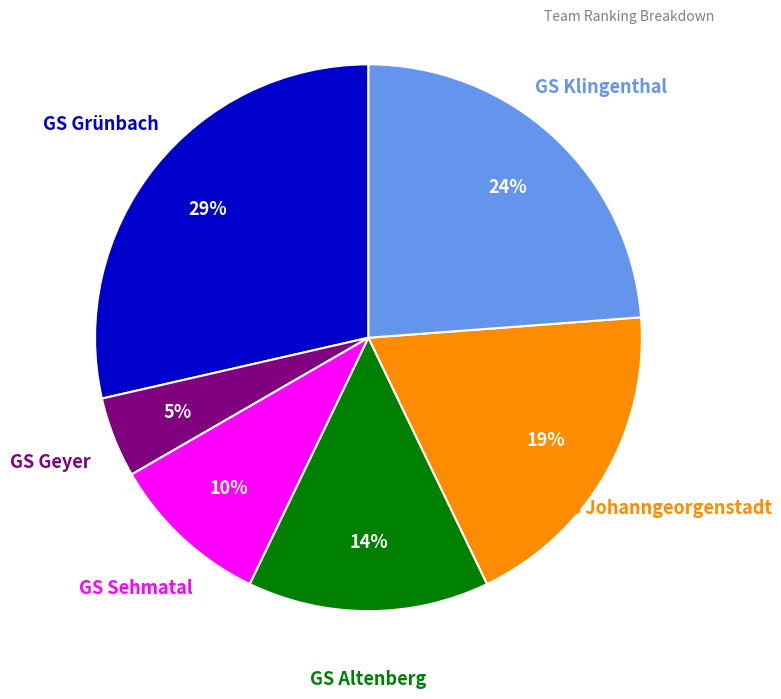

Count the number of slices in the pie.

6